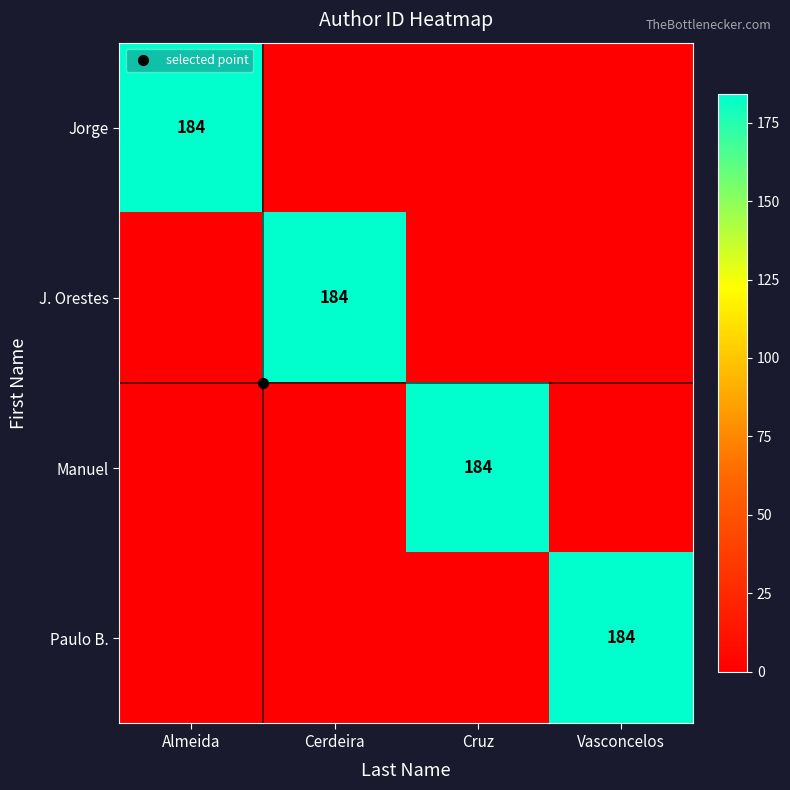

Which category has the lowest value across all series?

Cerdeira